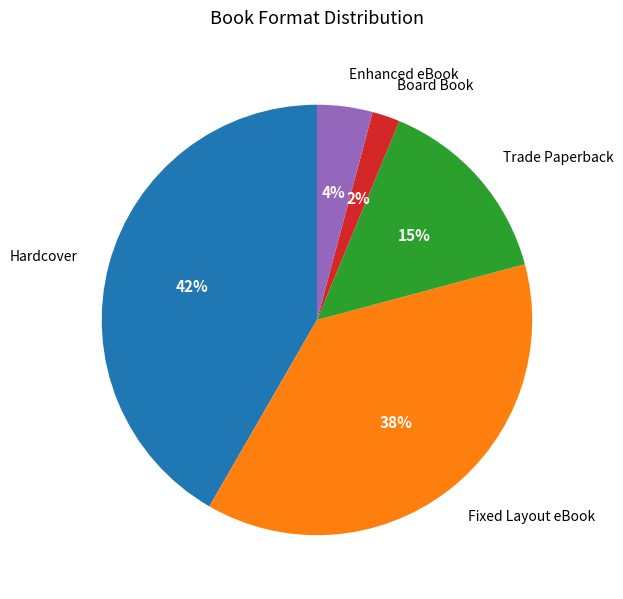

To the nearest percent, what is the average slice percentage?

20%